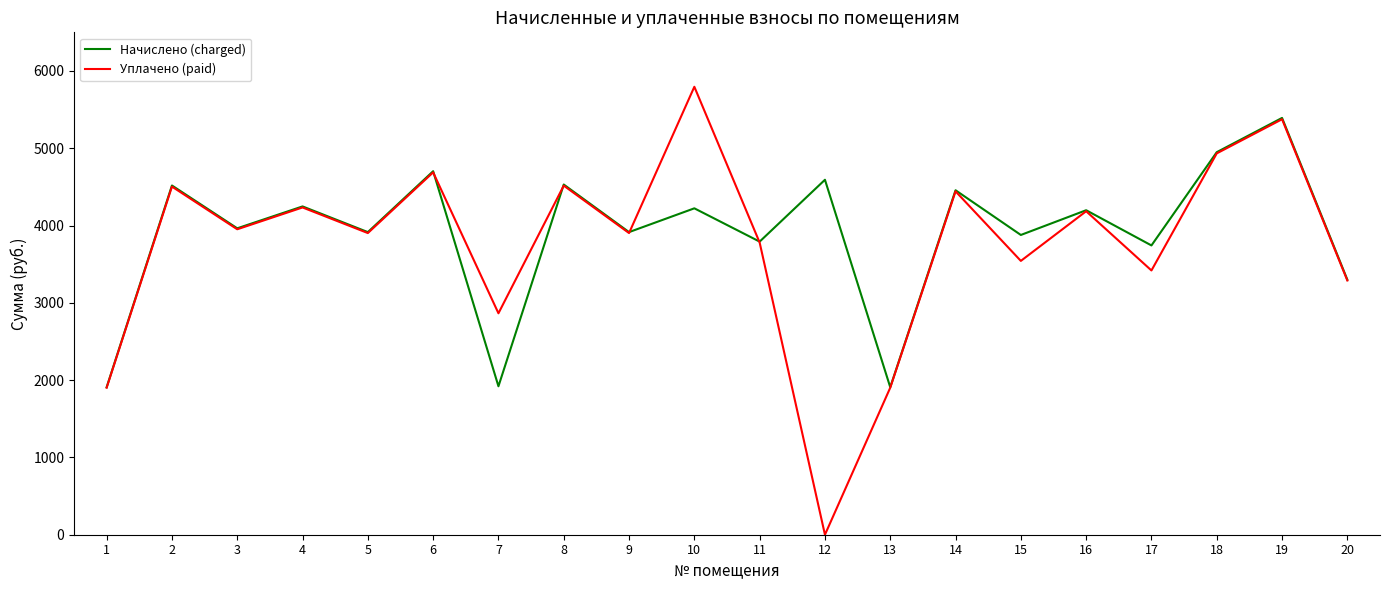

Rank the series by their average value, from lowest to highest.

Уплачено (paid), Начислено (charged)